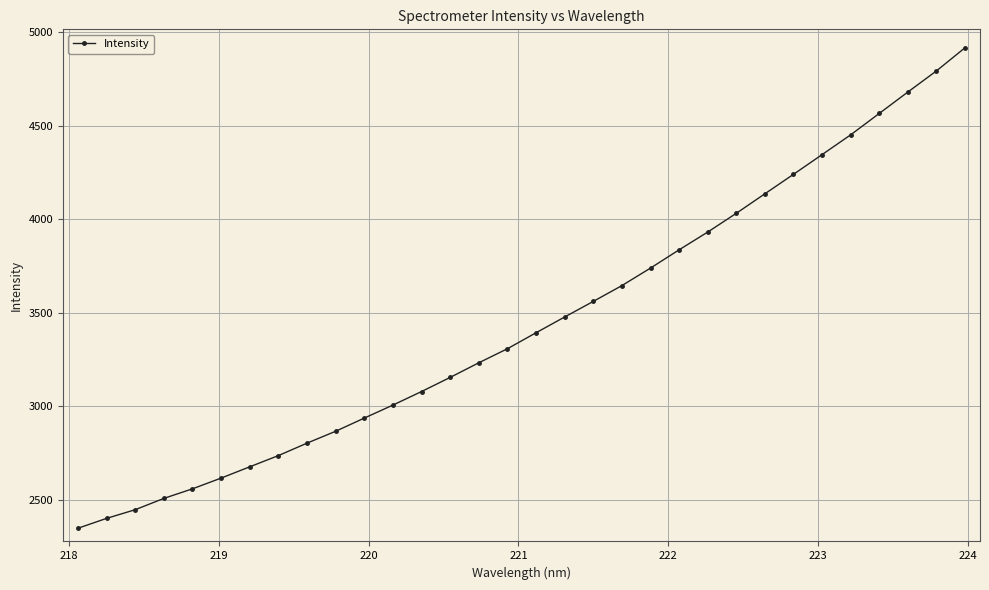

How many distinct data groups are displayed?

1